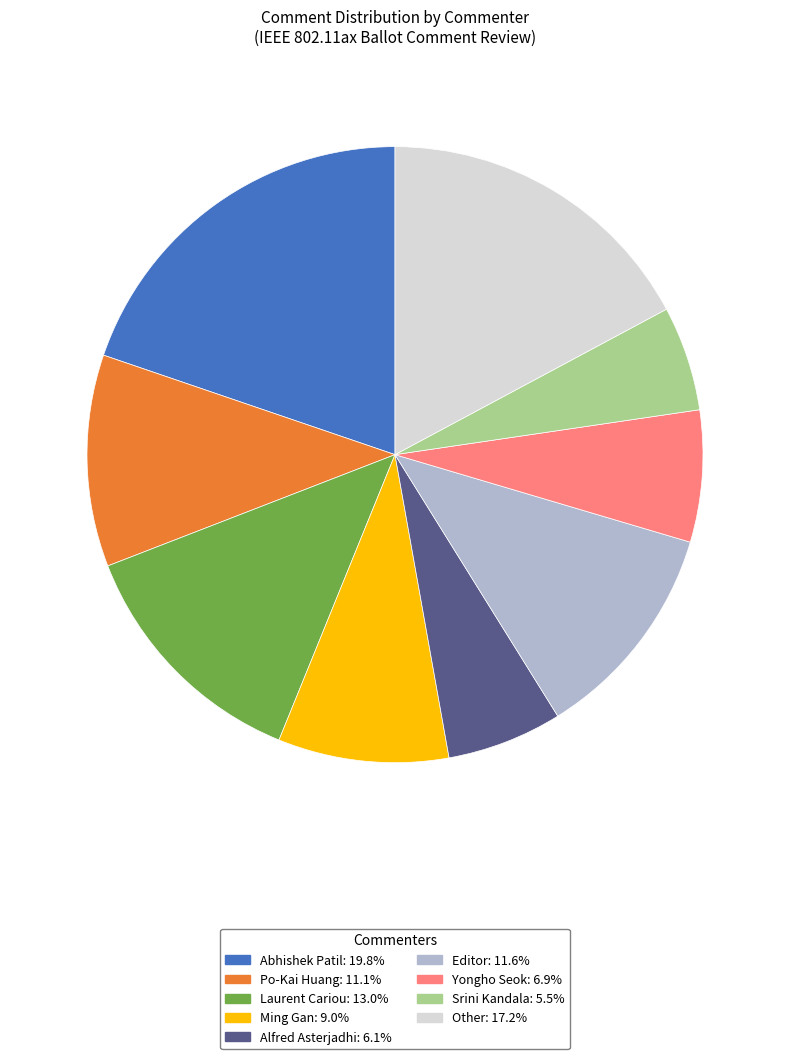

How many slices are in this pie chart?

9